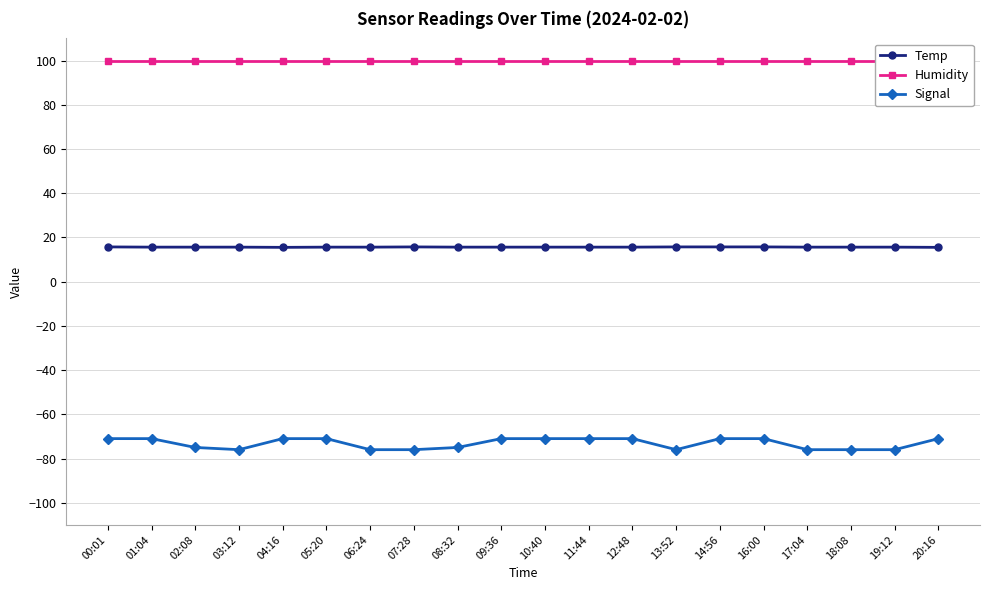

Between 08:32 and 02:08, which is larger?

08:32